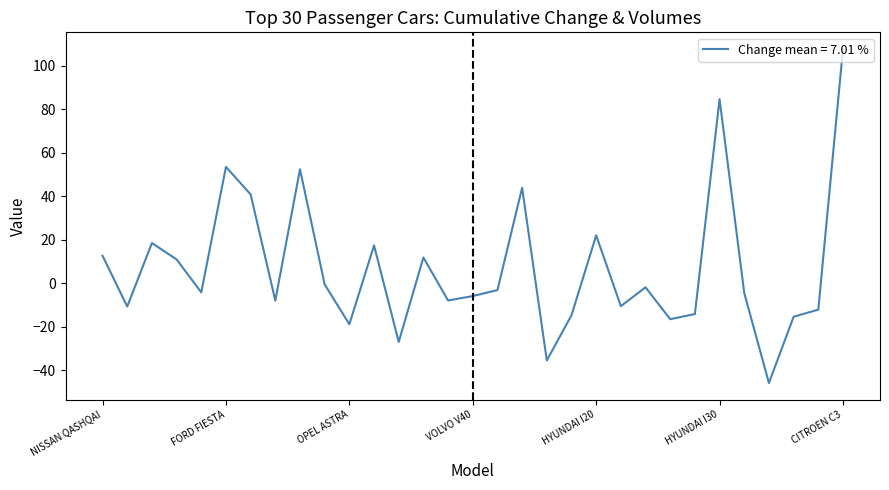

What is the smallest value displayed?

-46.0